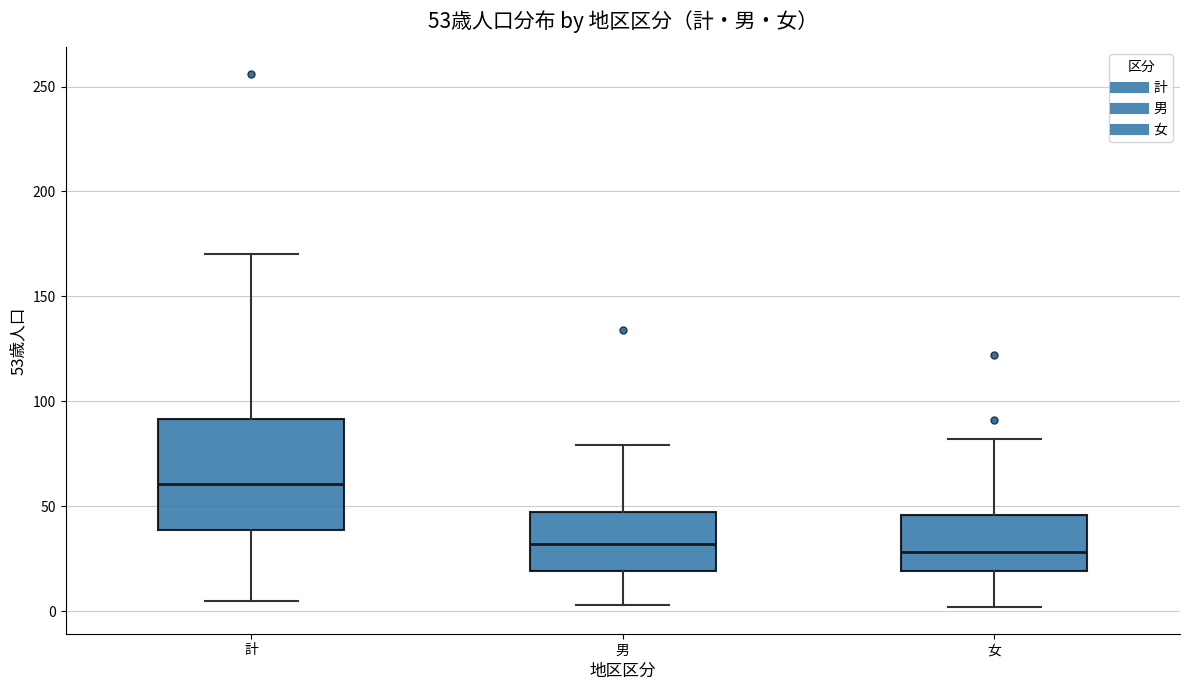

Which box is the tallest, from its lower edge to its upper edge?

計